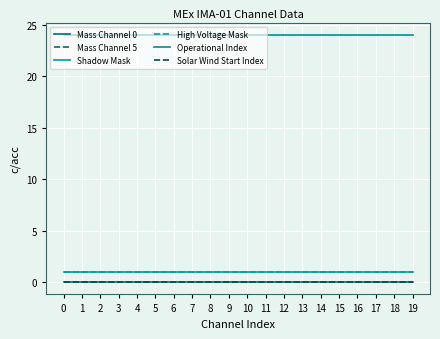

Is this an area chart (filled region under the line)?

No